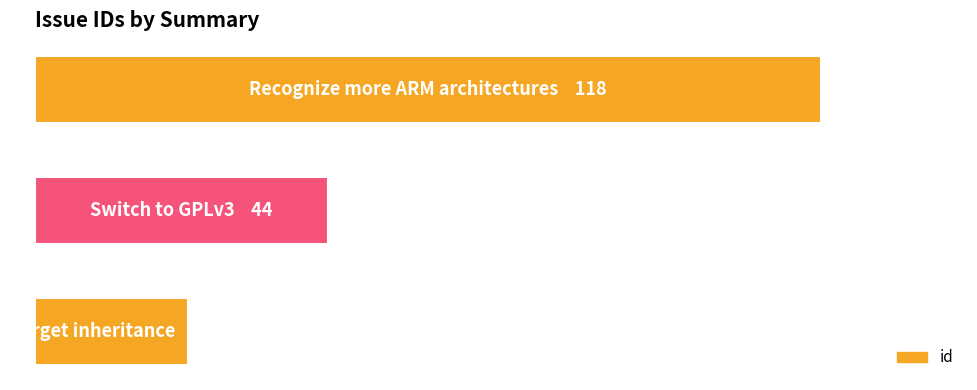

Are the bars horizontal?

Yes